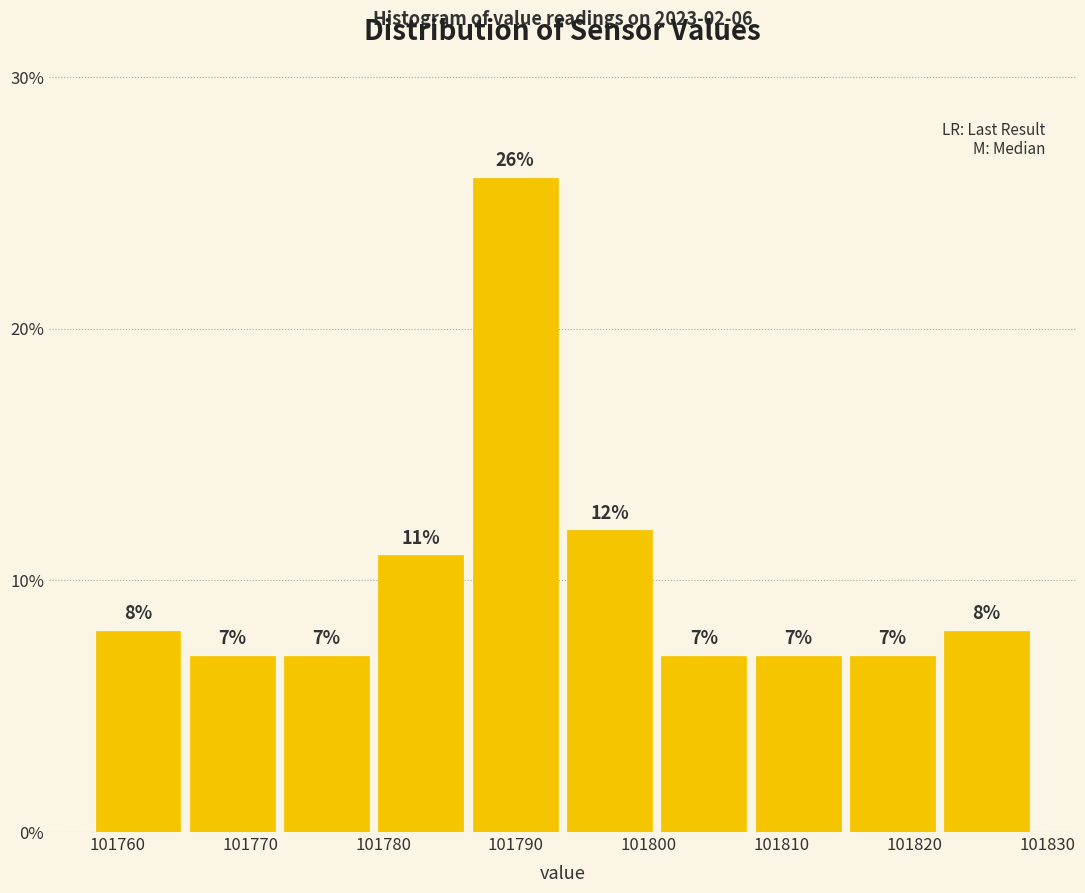

Reading left to right, list every bar in this chart as the range it spans on the x-axis followed by its height. The bar edges are not printed on the chart, so give them approximately, as read against the axis.

101758.0 to 101765.1: 8
101765.1 to 101772.2: 7
101772.2 to 101779.3: 7
101779.3 to 101786.4: 11
101786.4 to 101793.5: 26
101793.5 to 101800.6: 12
101800.6 to 101807.7: 7
101807.7 to 101814.8: 7
101814.8 to 101821.9: 7
101821.9 to 101829.0: 8